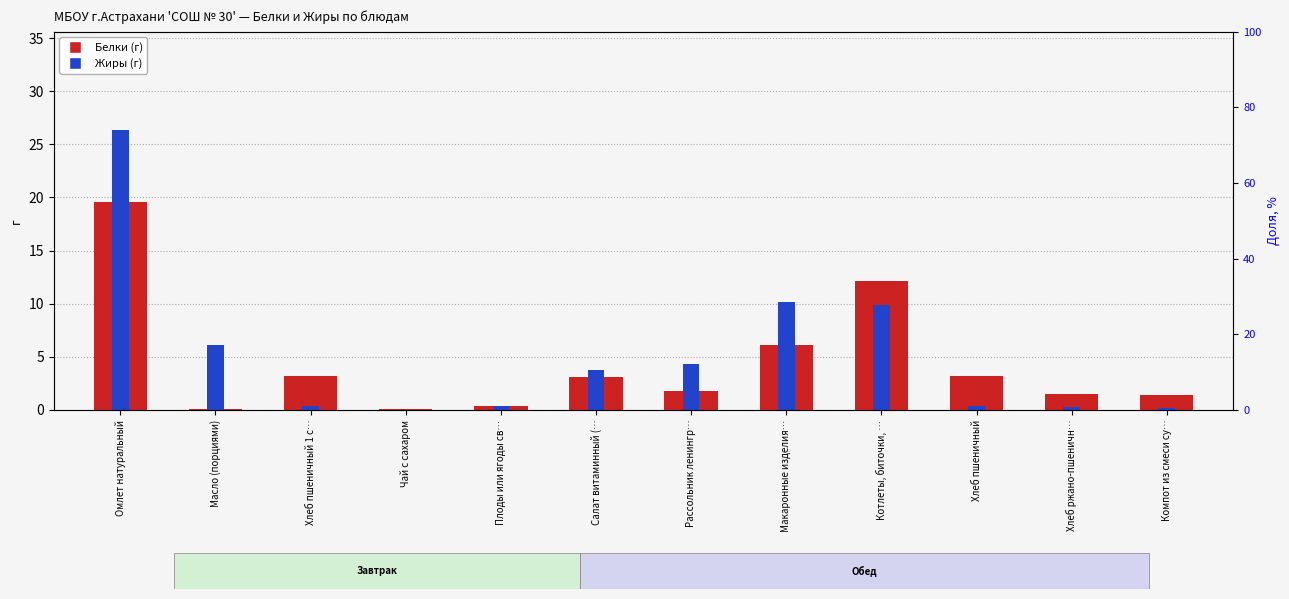

How many bars are there in each group?

2